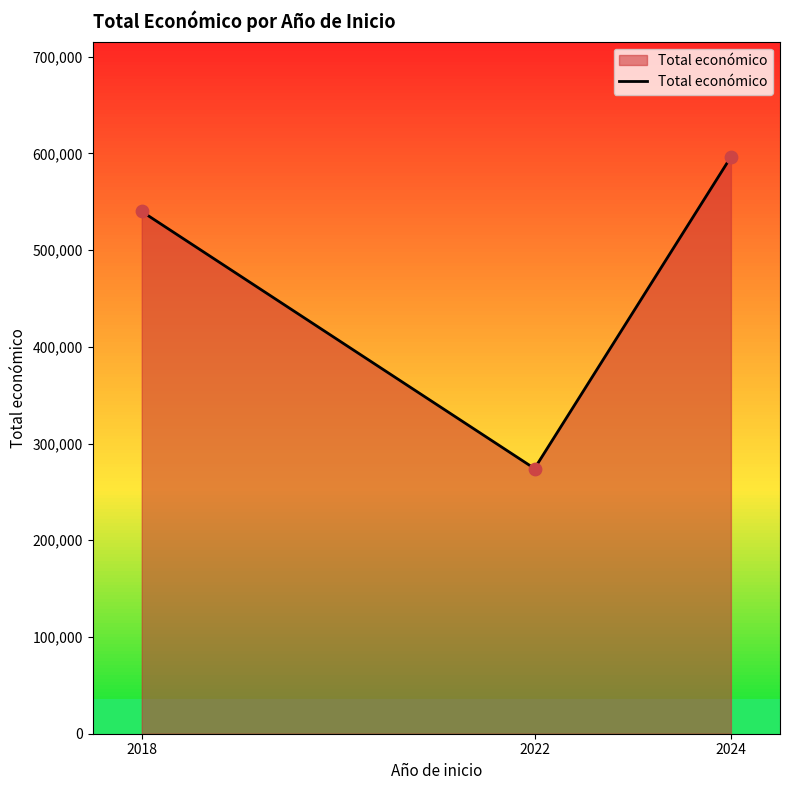

Between 2018 and 2024, which is larger?

2024